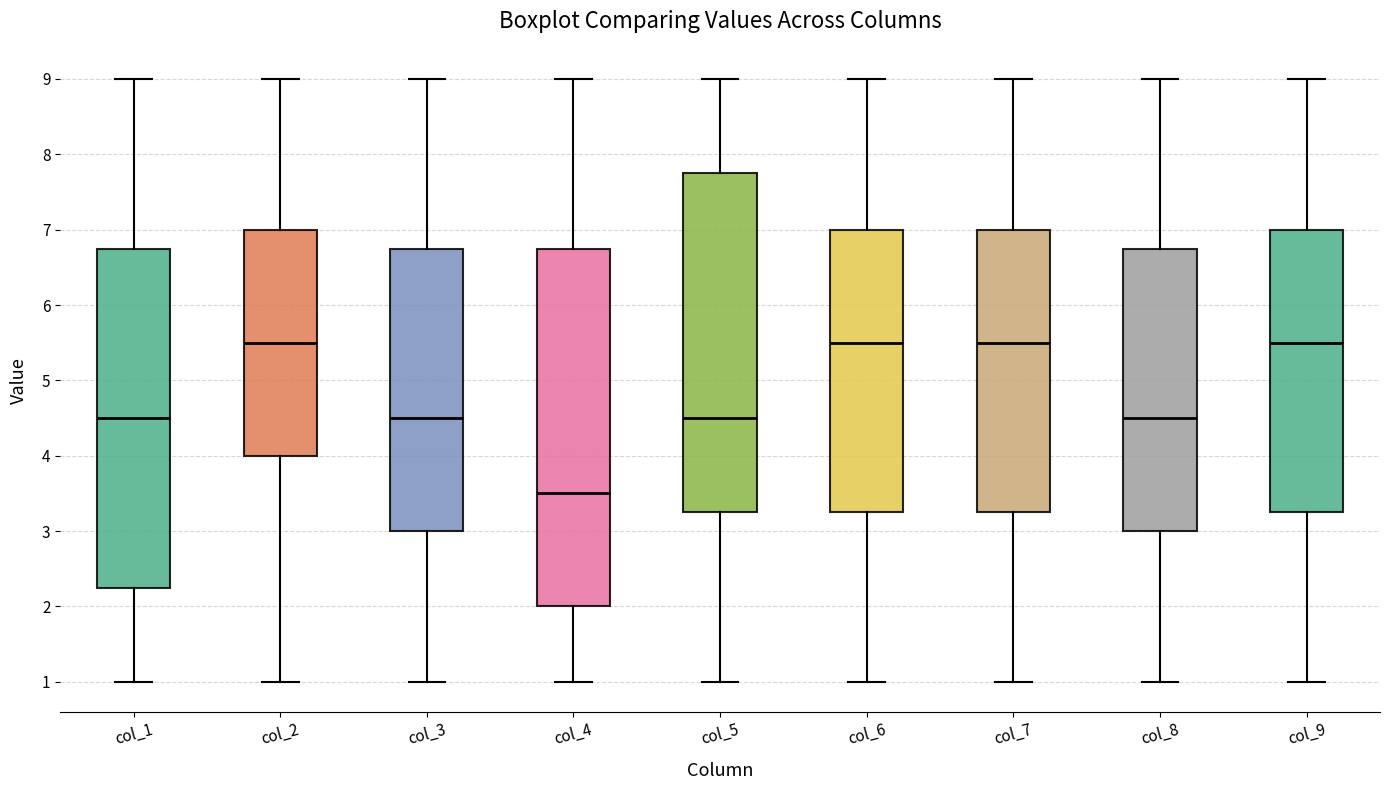

Where is the lower edge of the box for col_1 on the y-axis? The values are not printed on the chart, so give them approximately, as read against the axis.

2.3